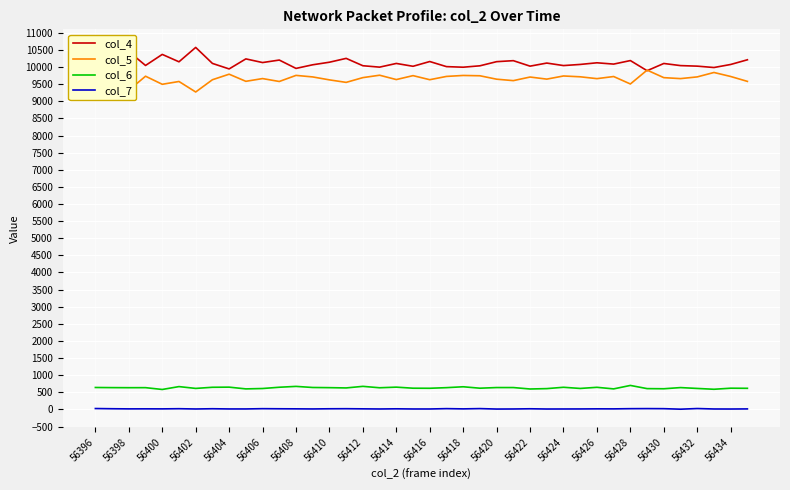

Rank the series by their maximum value, from lowest to highest.

col_7, col_6, col_5, col_4